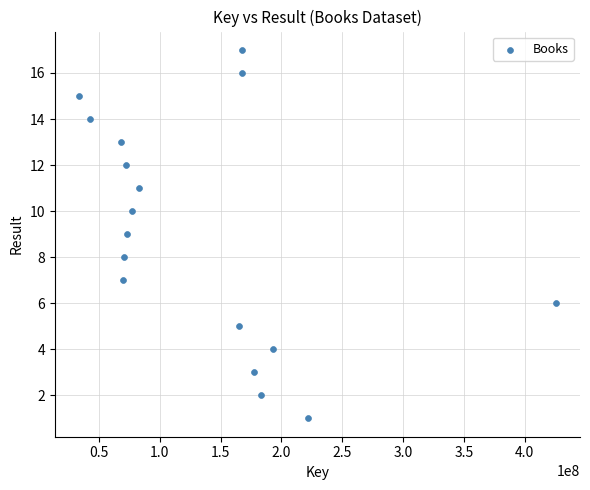

What is the range of Y values (max minus min)?

16